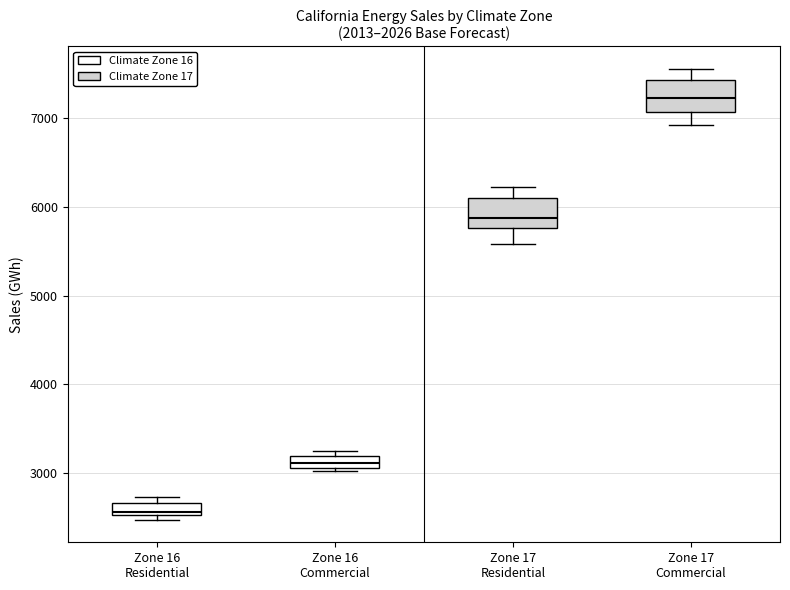

Which box's median line is the highest?

Zone 17 Commercial